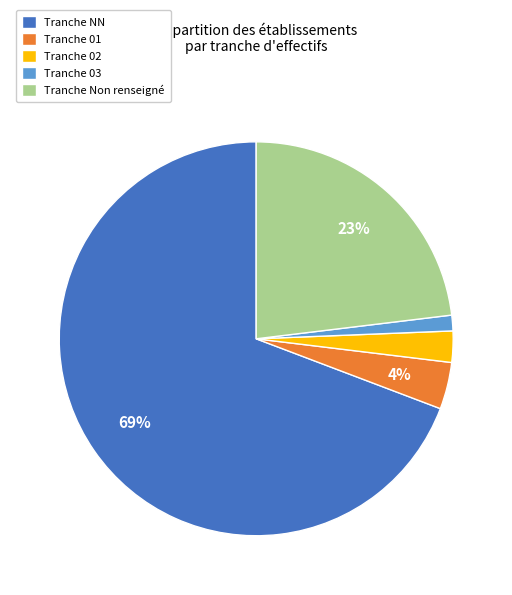

Between Tranche 03 and Tranche 01, which is larger?

Tranche 01